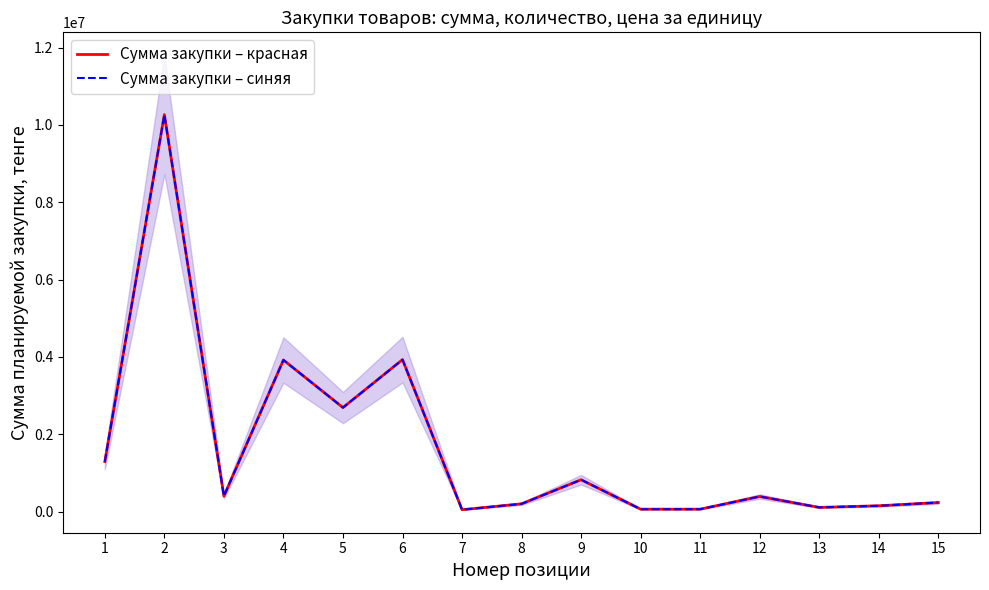

How many lines are shown in the chart?

2